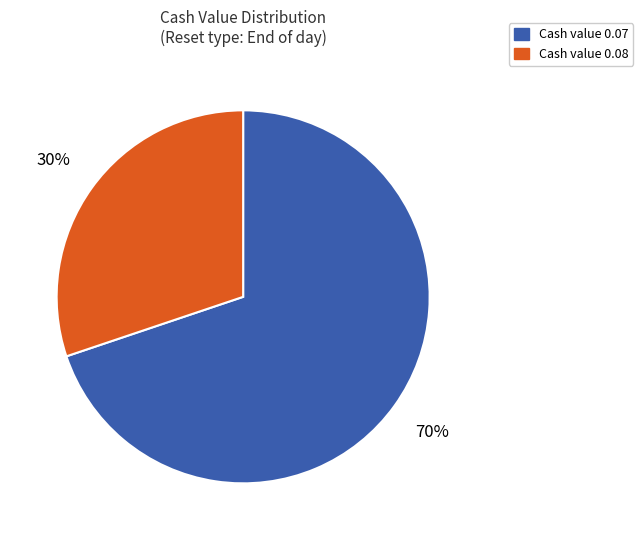

To the nearest percent, what is the average slice percentage?

50%